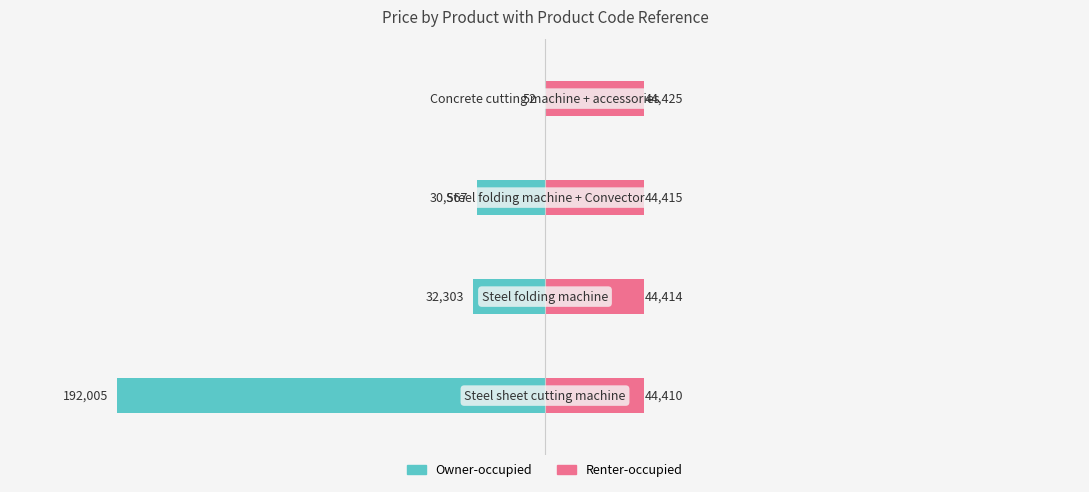

What are all the series names shown in the legend?

Owner-occupied, Renter-occupied